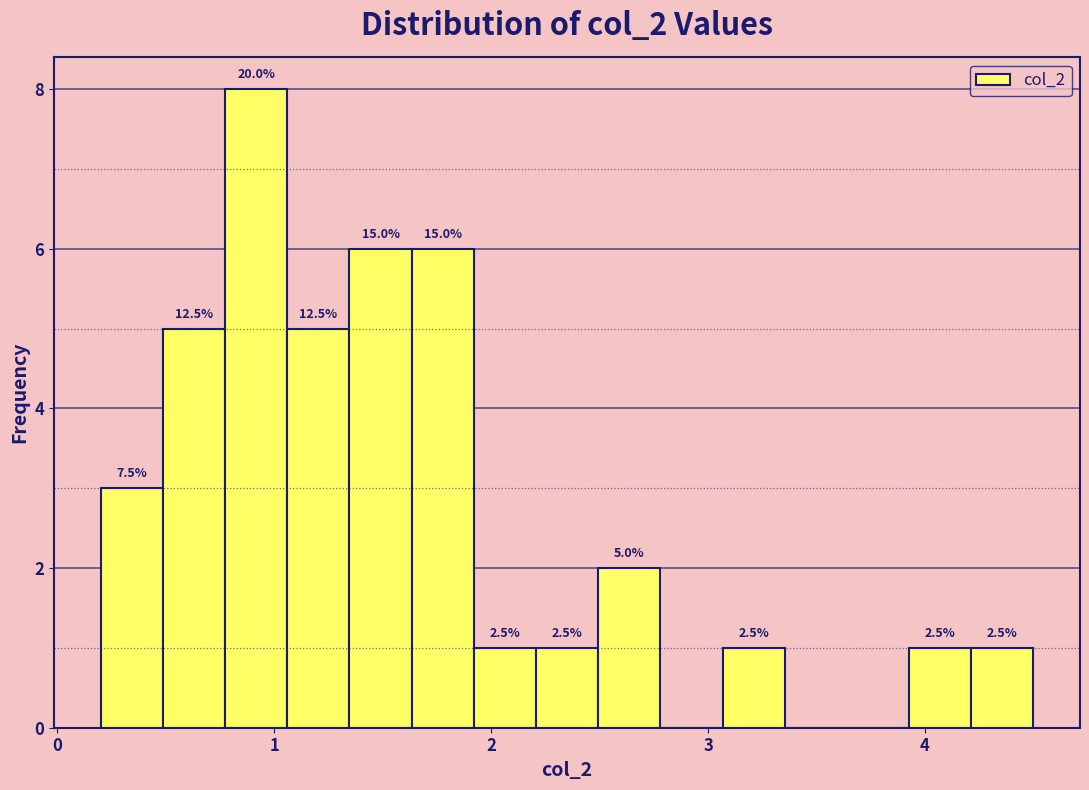

Around what value on the x-axis is the tallest bar? Give the approximate position of its centre, as read against the axis.

0.9